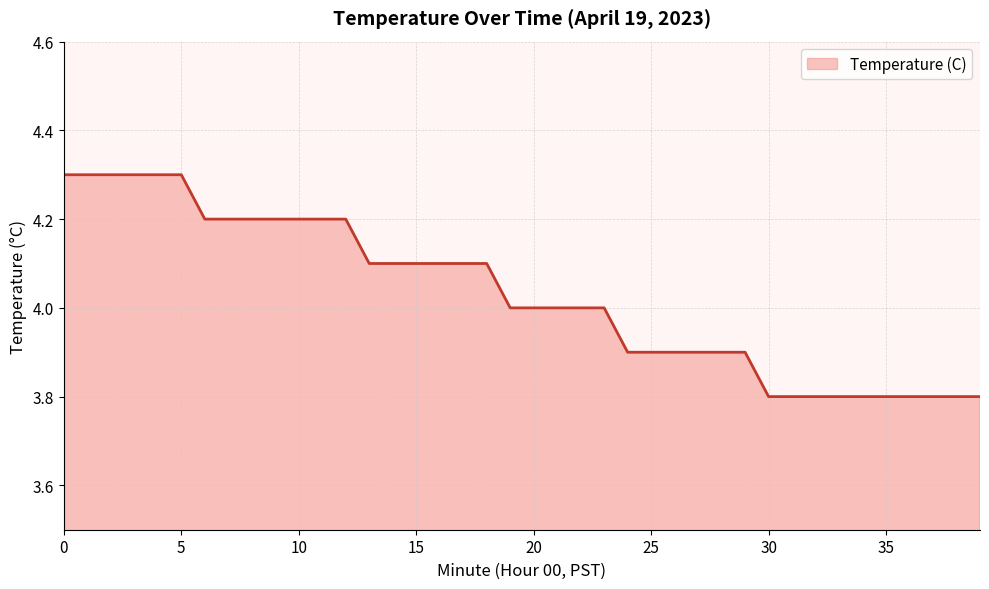

What is the difference between the maximum and minimum values?

0.5